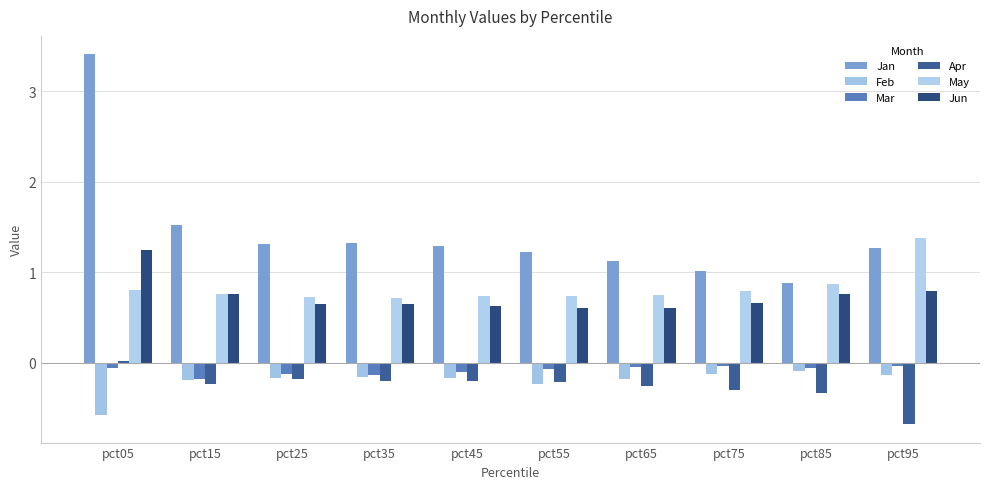

What is the average value of the Jun series?

0.7